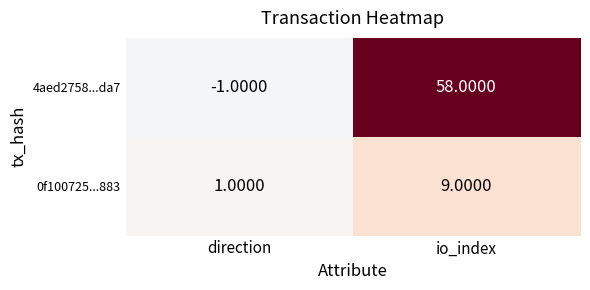

At which label does 0f100725...883 reach its minimum?

direction